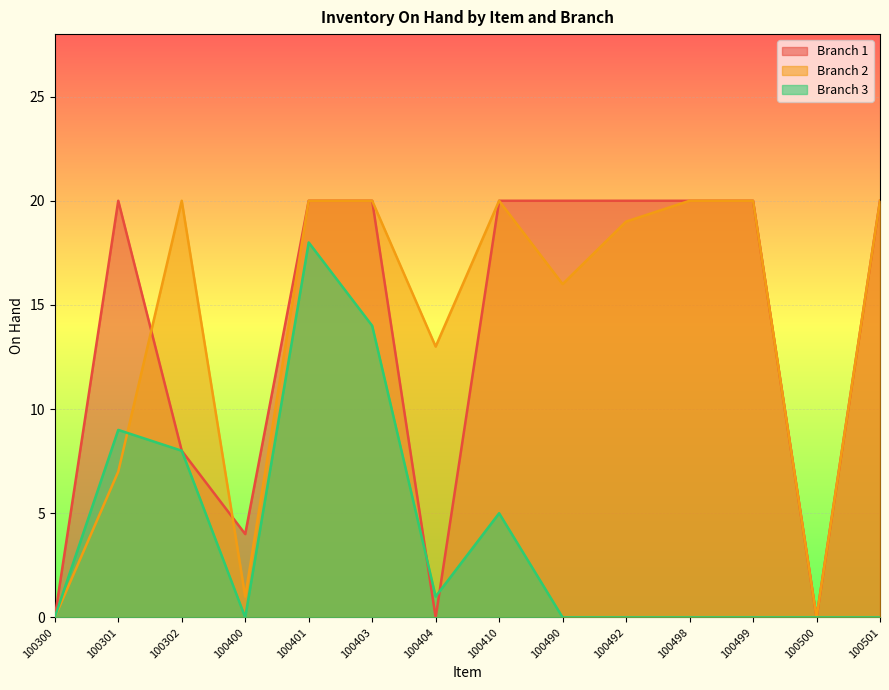

What is the spread (max minus min) of values at 100490?

20